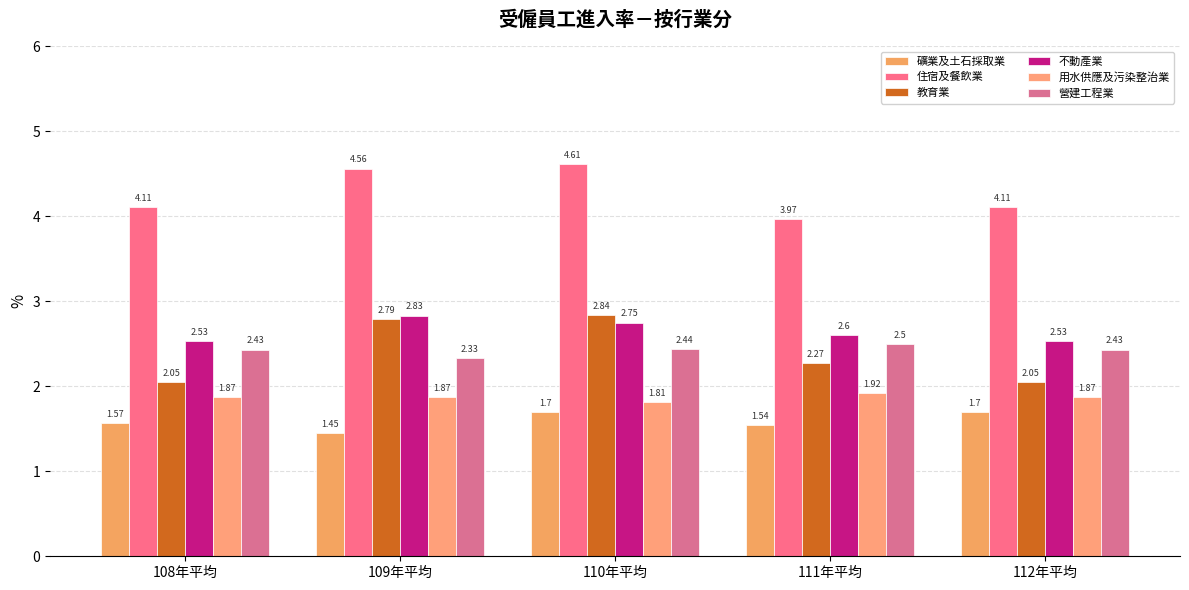

At 112年平均, list the series in order from smallest to largest.

礦業及土石採取業, 用水供應及污染整治業, 教育業, 營建工程業, 不動產業, 住宿及餐飲業